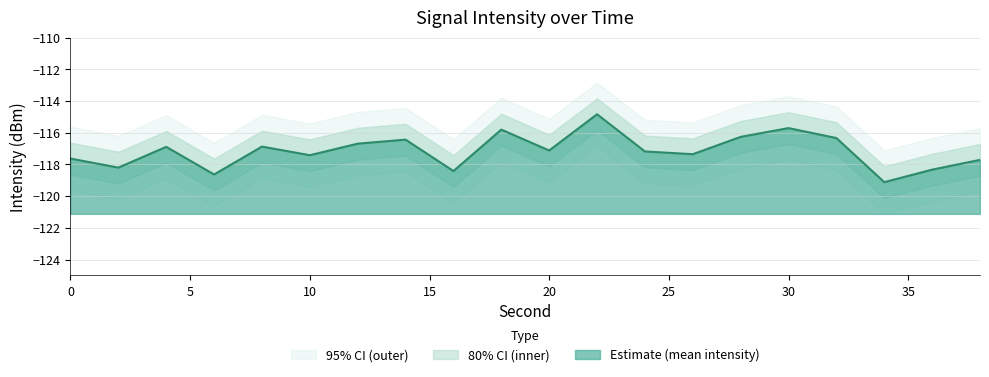

Where is the first local maximum for intensity_upper?

4